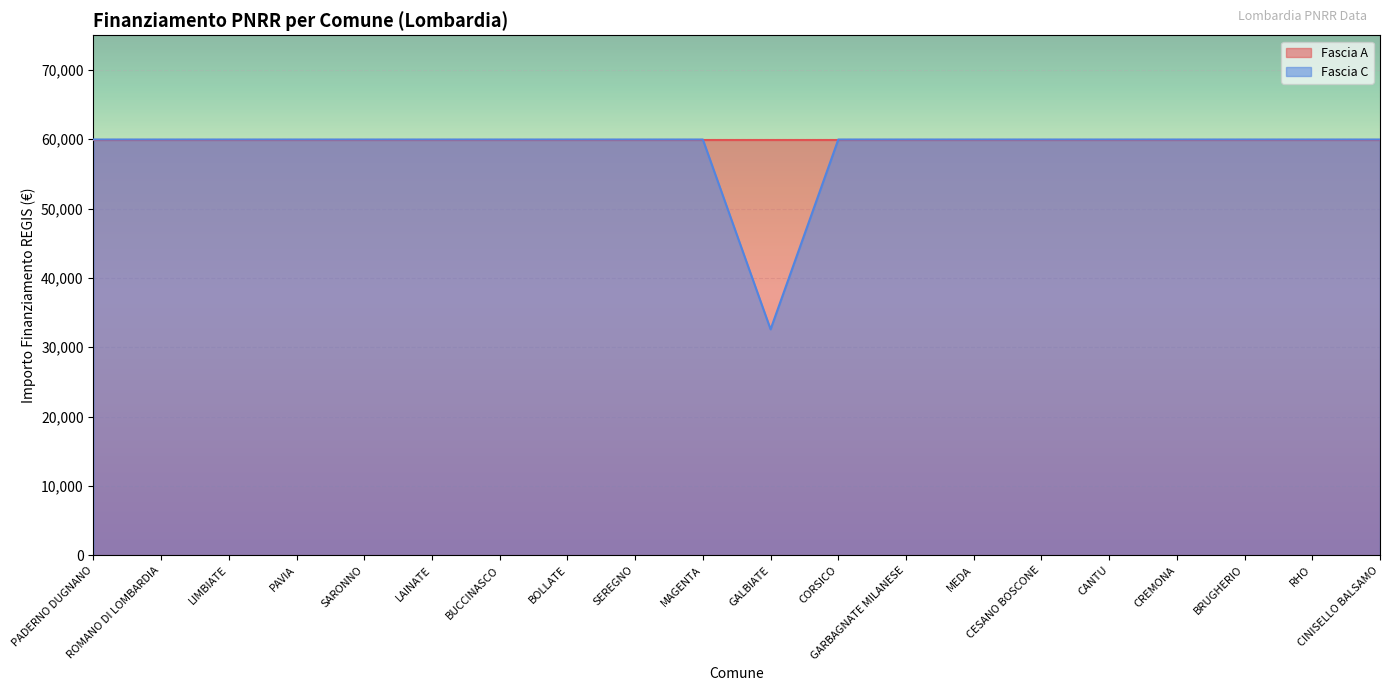

What is the minimum value shown in the chart?

32589